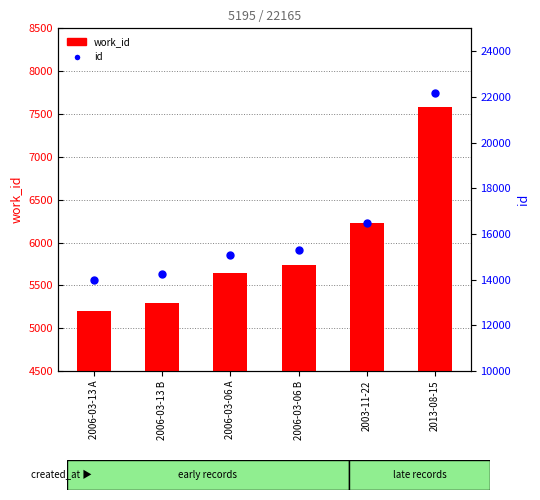

Which series has the largest total across all categories?

id